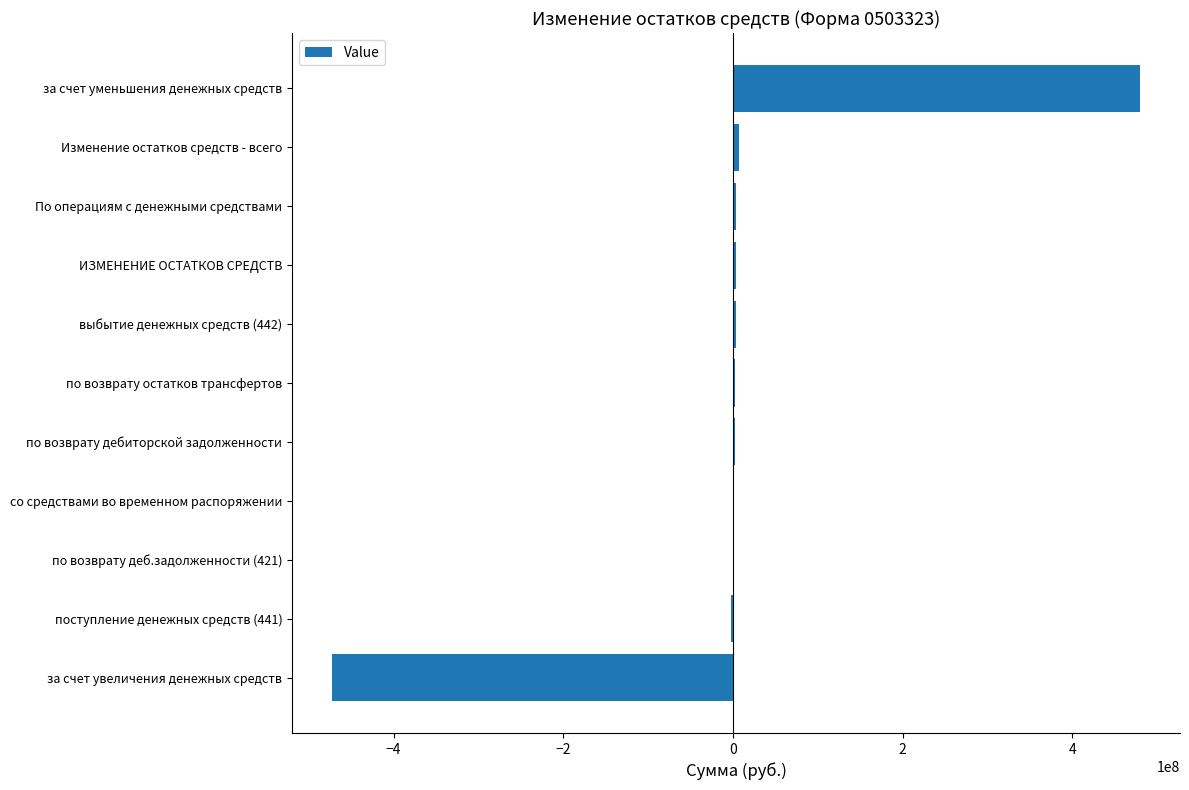

What is the maximum value shown in the chart?

479488399.9